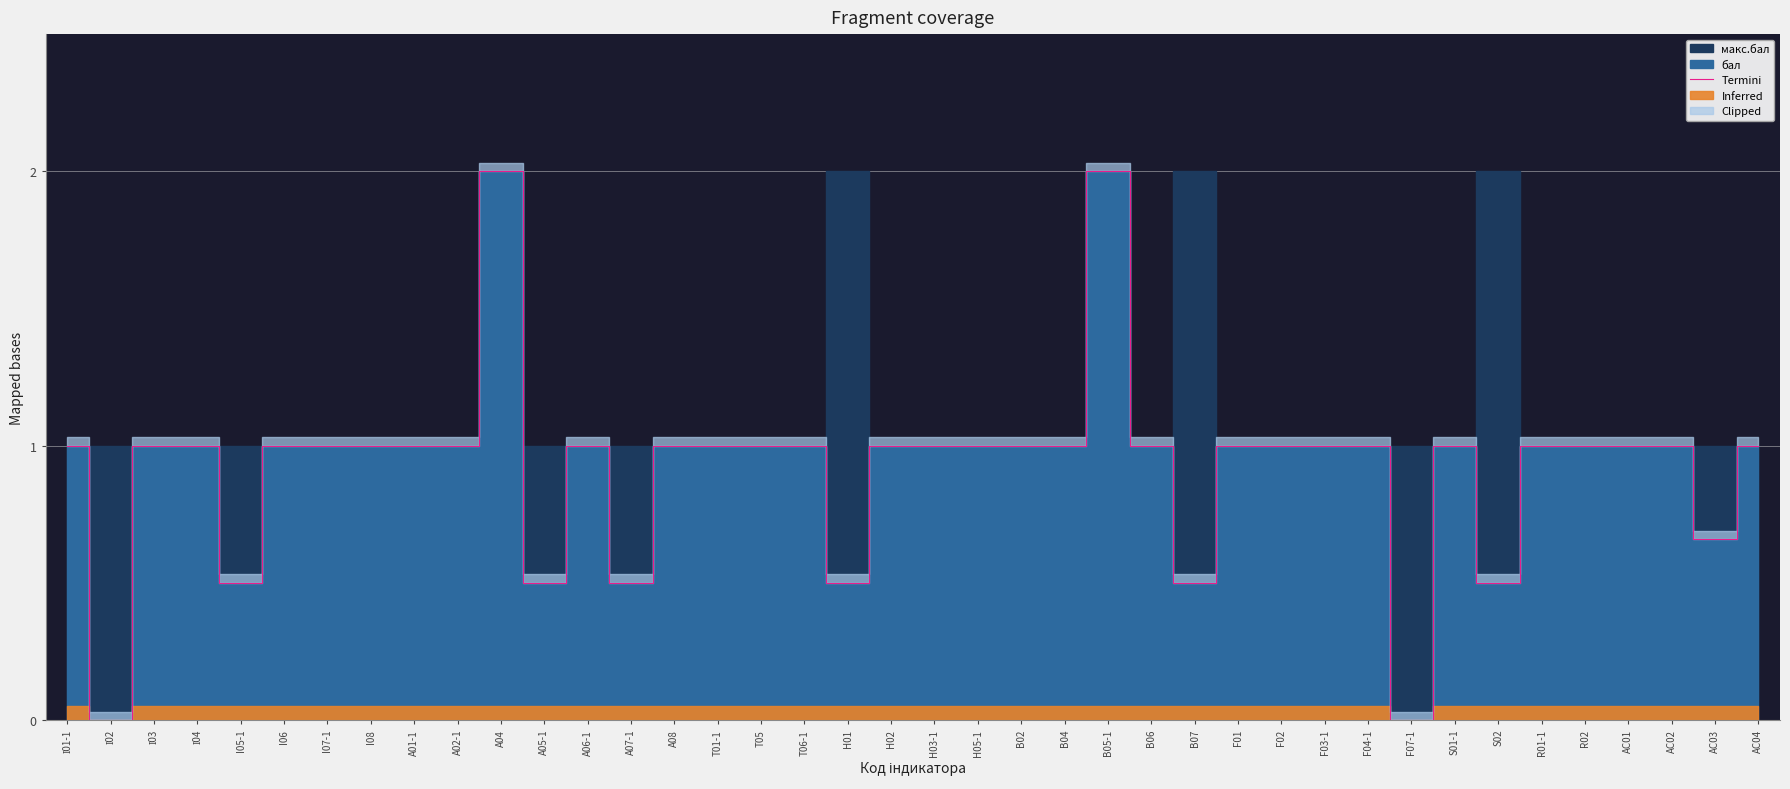

Reading left to right, transcribe all the data shown in this chart.

1.0	0.0	1.0	1.0	0.5	1.0	1.0	1.0	1.0	1.0	2.0	0.5	1.0	0.5	1.0	1.0	1.0	1.0	0.5	1.0	1.0	1.0	1.0	1.0	2.0	1.0	0.5	1.0	1.0	1.0	1.0	0.0	1.0	0.5	1.0	1.0	1.0	1.0	0.7	1.0